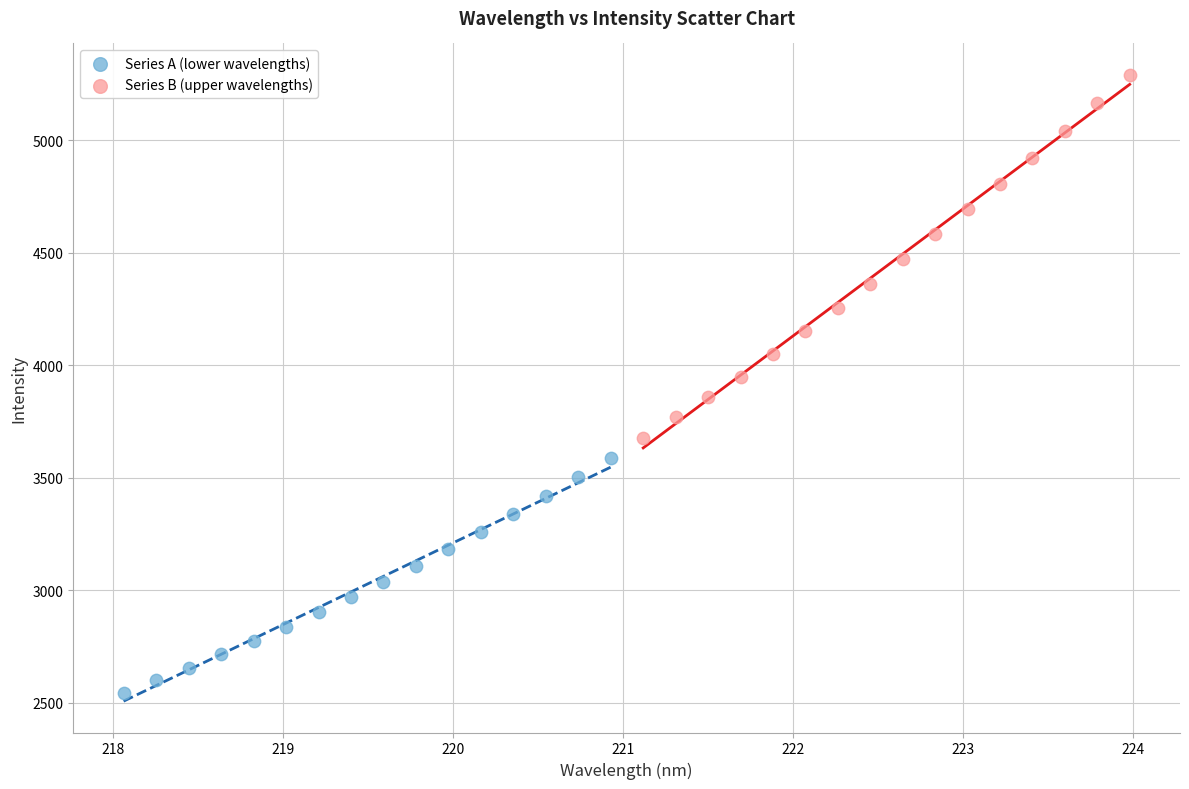

Which series contains the lowest Y value?

Series A (lower wavelengths)